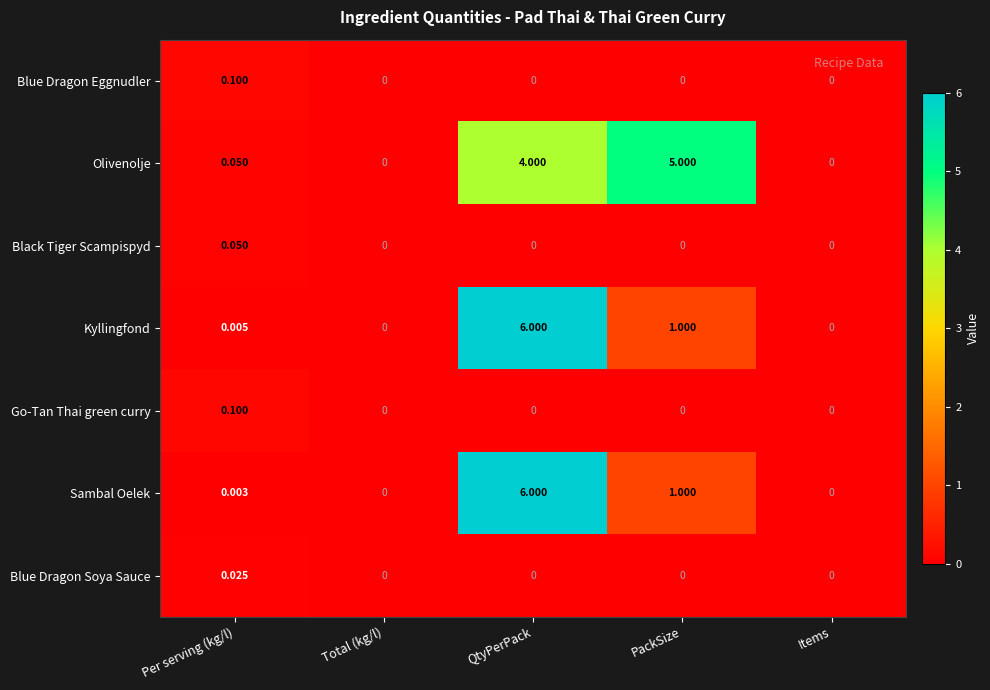

Which series has the largest total across all categories?

Olivenolje